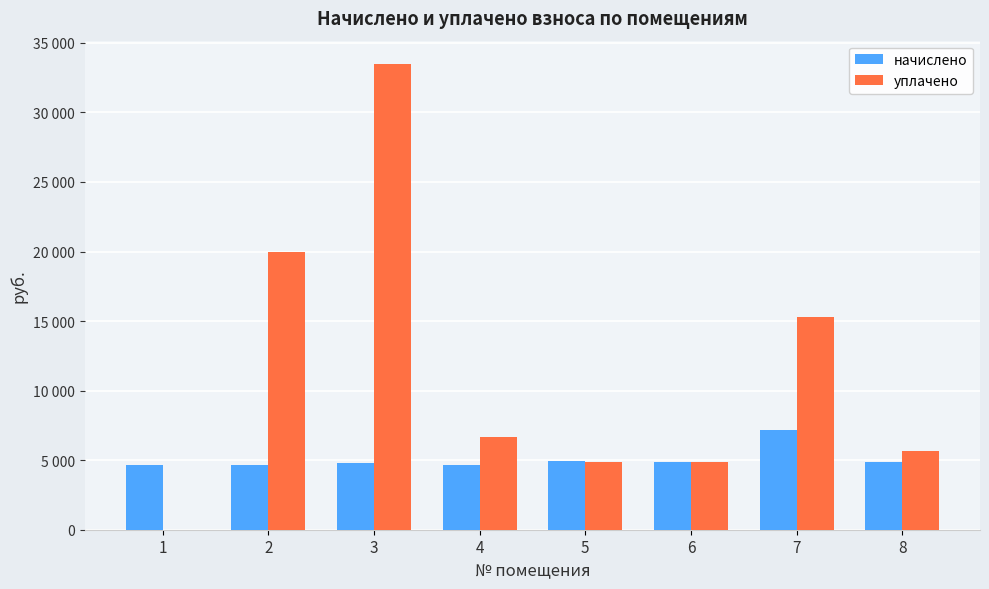

At which label does уплачено reach its minimum?

1